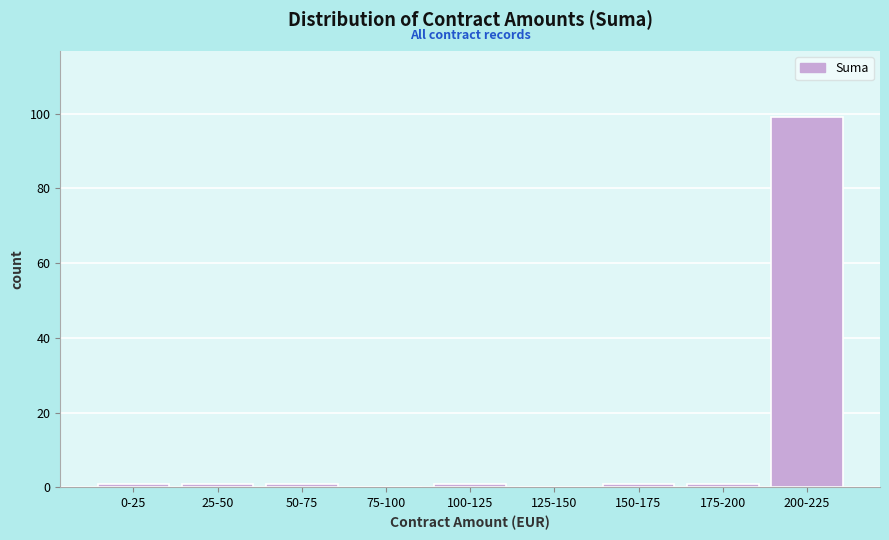

Reading left to right, list all the values displayed in this chart.

0-25=1	25-50=1	50-75=1	75-100=0	100-125=1	125-150=0	150-175=1	175-200=1	200-225=99